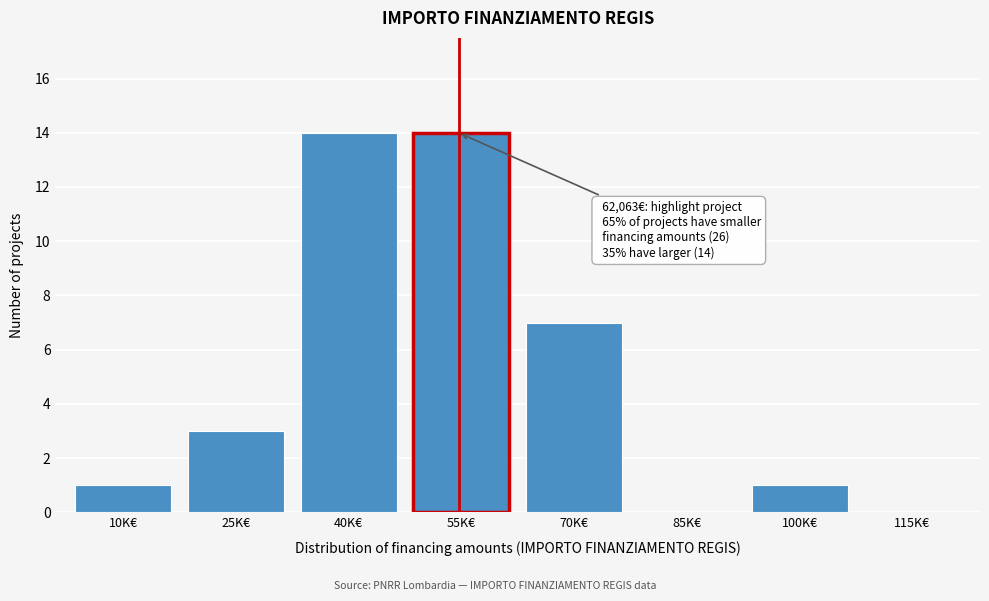

Reading left to right, extract all data points from this chart.

10K€=1	25K€=3	40K€=14	55K€=14	70K€=7	85K€=0	100K€=1	115K€=0